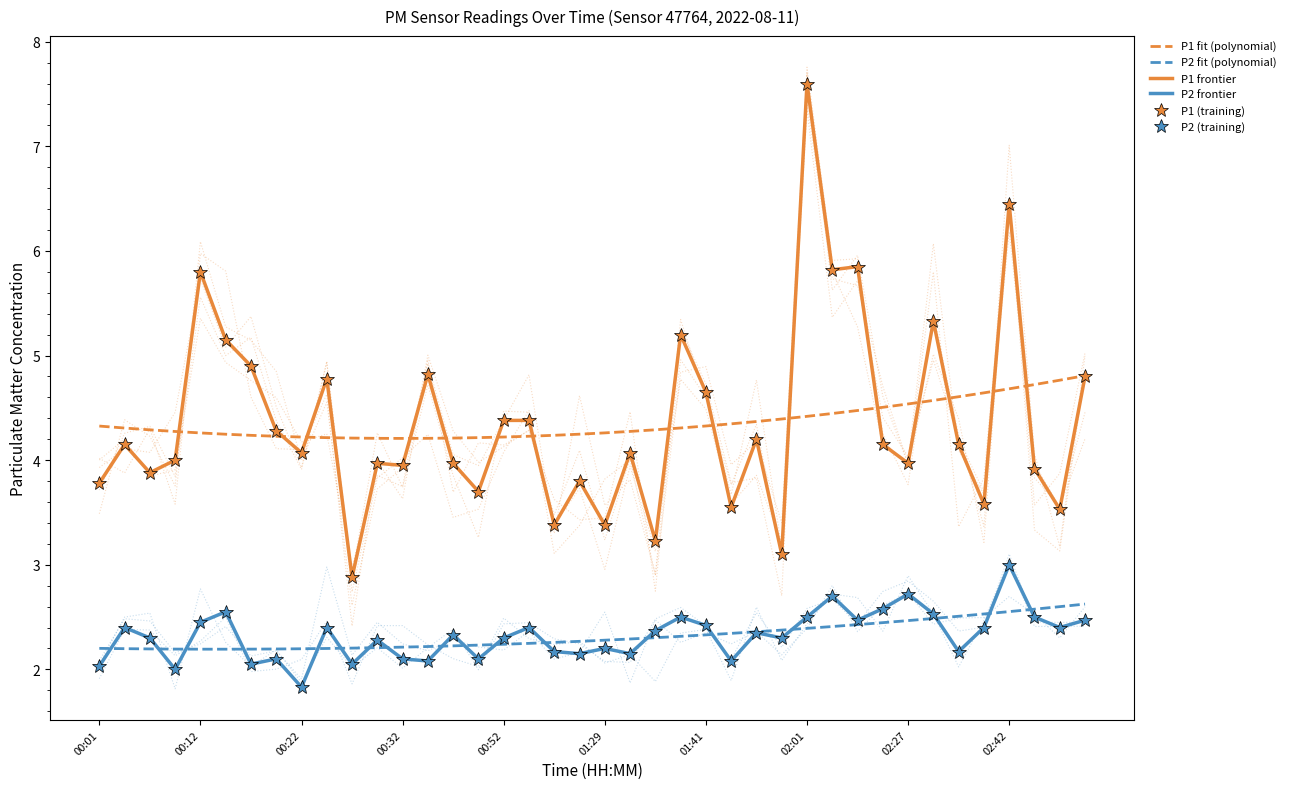

Reading right to left, list all the values displayed in this chart.

P1 fit (polynomial): 4.8	4.8	4.7	4.7	4.6	4.6	4.6	4.5	4.5	4.5	4.4	4.4	4.4	4.4	4.3	4.3	4.3	4.3	4.3	4.3	4.2	4.2	4.2	4.2	4.2	4.2	4.2	4.2	4.2	4.2	4.2	4.2	4.2	4.2	4.2	4.3	4.3	4.3	4.3	4.3
P2 fit (polynomial): 2.6	2.6	2.6	2.6	2.5	2.5	2.5	2.5	2.4	2.4	2.4	2.4	2.4	2.4	2.3	2.3	2.3	2.3	2.3	2.3	2.3	2.3	2.2	2.2	2.2	2.2	2.2	2.2	2.2	2.2	2.2	2.2	2.2	2.2	2.2	2.2	2.2	2.2	2.2	2.2
P1 frontier: 4.8	3.5	3.9	6.5	3.6	4.2	5.3	4.0	4.2	5.8	5.8	7.6	3.1	4.2	3.5	4.7	5.2	3.2	4.1	3.4	3.8	3.4	4.4	4.4	3.7	4.0	4.8	4.0	4.0	2.9	4.8	4.1	4.3	4.9	5.2	5.8	4.0	3.9	4.2	3.8
P2 frontier: 2.5	2.4	2.5	3.0	2.4	2.2	2.5	2.7	2.6	2.5	2.7	2.5	2.3	2.4	2.1	2.4	2.5	2.4	2.1	2.2	2.1	2.2	2.4	2.3	2.1	2.3	2.1	2.1	2.3	2.0	2.4	1.8	2.1	2.0	2.5	2.5	2.0	2.3	2.4	2.0
P1 (training): 4.8	3.5	3.9	6.5	3.6	4.2	5.3	4.0	4.2	5.8	5.8	7.6	3.1	4.2	3.5	4.7	5.2	3.2	4.1	3.4	3.8	3.4	4.4	4.4	3.7	4.0	4.8	4.0	4.0	2.9	4.8	4.1	4.3	4.9	5.2	5.8	4.0	3.9	4.2	3.8
P2 (training): 2.5	2.4	2.5	3.0	2.4	2.2	2.5	2.7	2.6	2.5	2.7	2.5	2.3	2.4	2.1	2.4	2.5	2.4	2.1	2.2	2.1	2.2	2.4	2.3	2.1	2.3	2.1	2.1	2.3	2.0	2.4	1.8	2.1	2.0	2.5	2.5	2.0	2.3	2.4	2.0